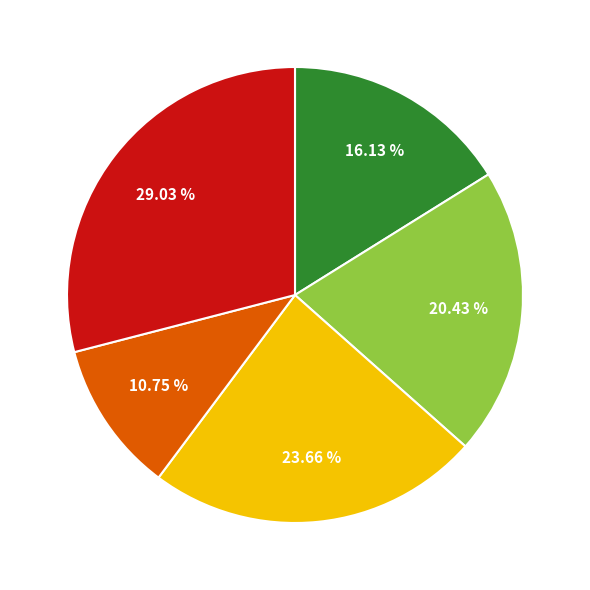

Is there a majority slice in this chart?

No